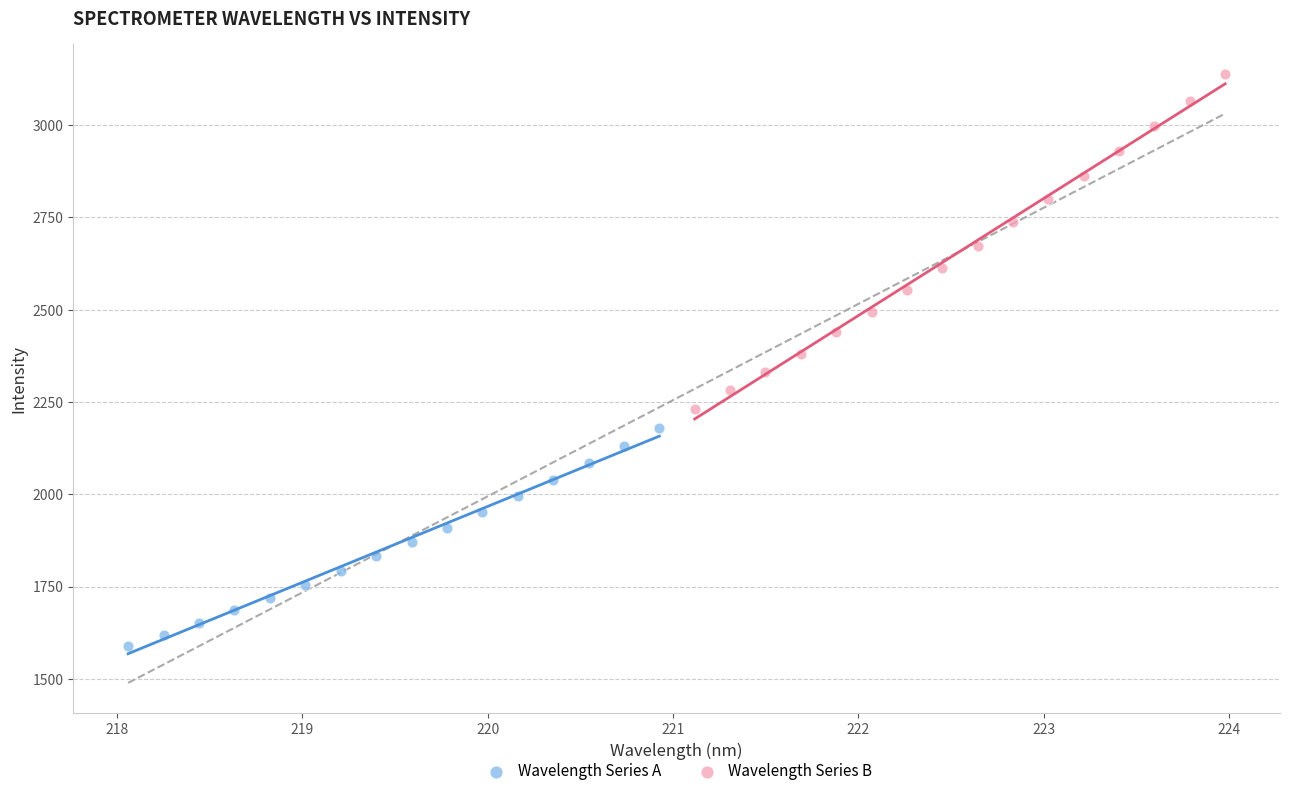

Which series has the largest Y range (max minus min)?

Wavelength Series B